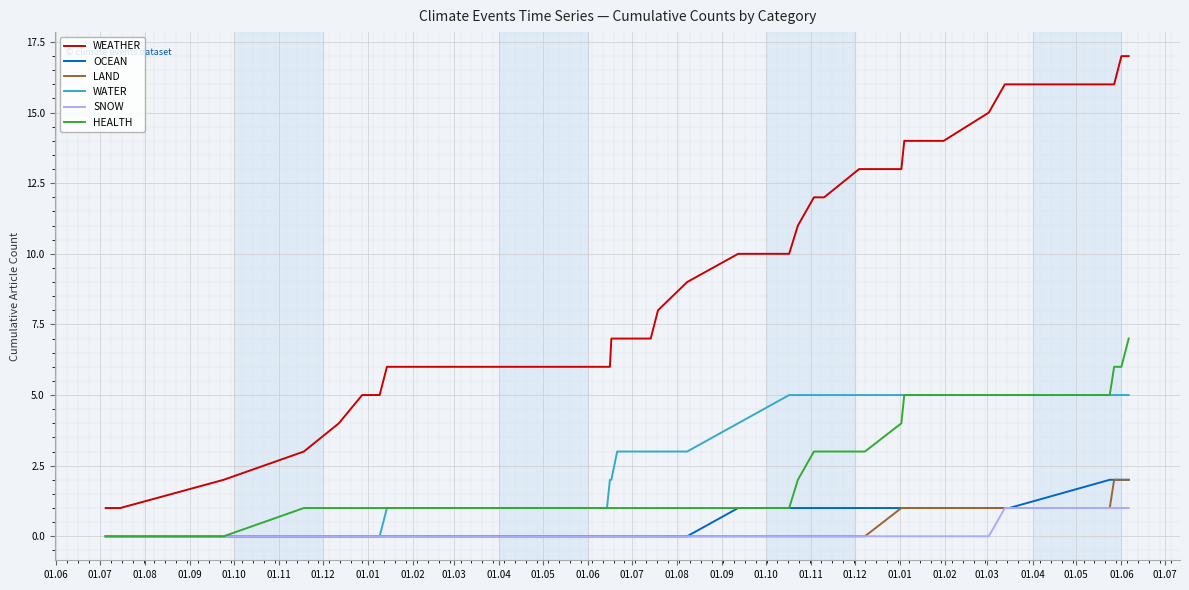

What is the difference between the second highest and second lowest values in the OCEAN series?

2